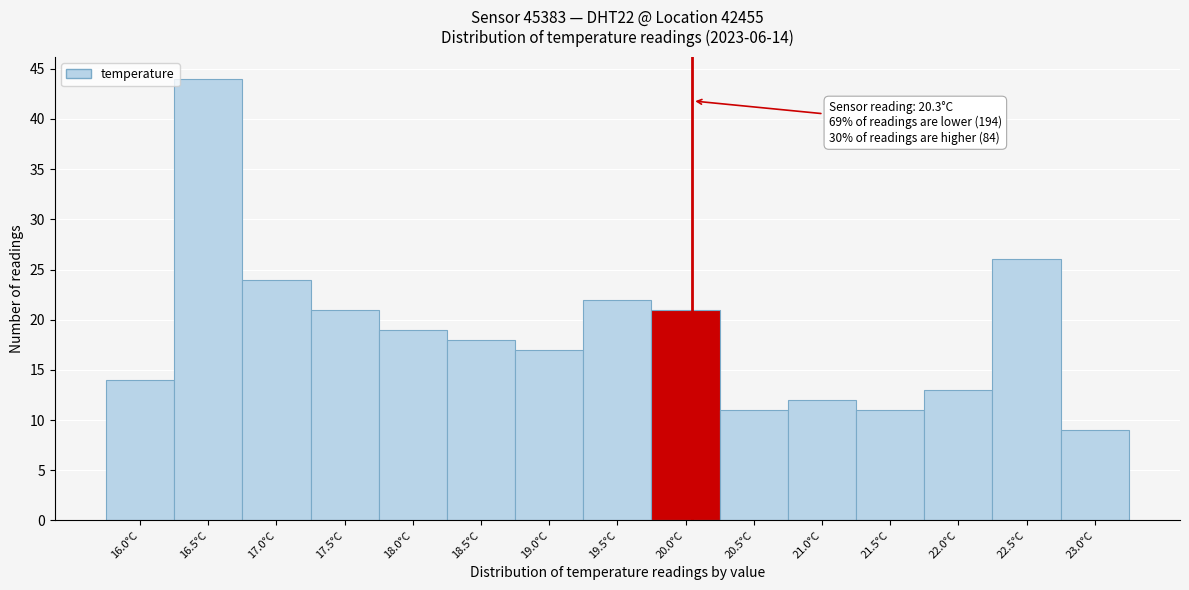

Reading left to right, transcribe all the data shown in this chart.

14	44	24	21	19	18	17	22	21	11	12	11	13	26	9